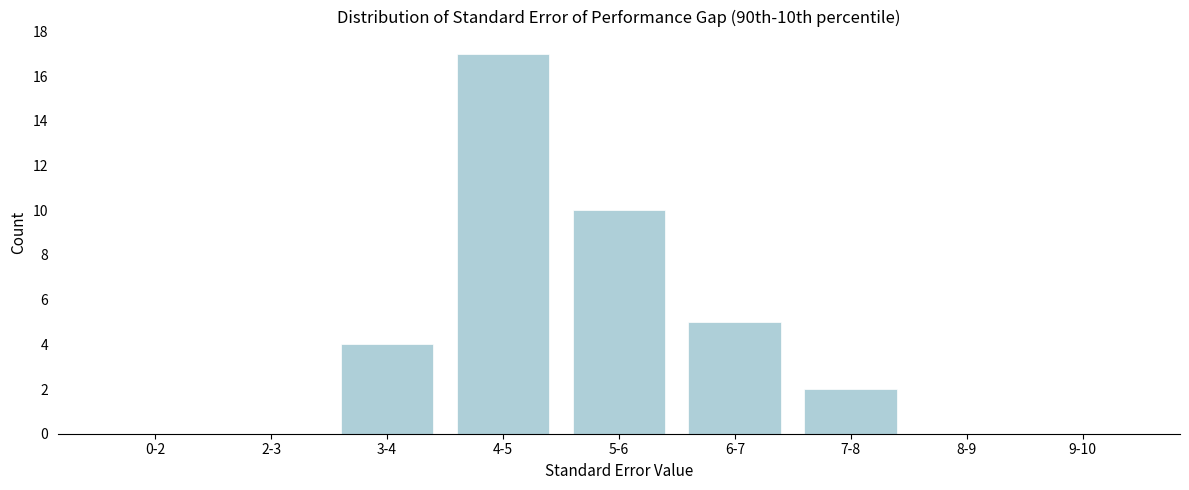

Reading left to right, what are all the values shown in this chart?

0-2=0	2-3=0	3-4=4	4-5=17	5-6=10	6-7=5	7-8=2	8-9=0	9-10=0